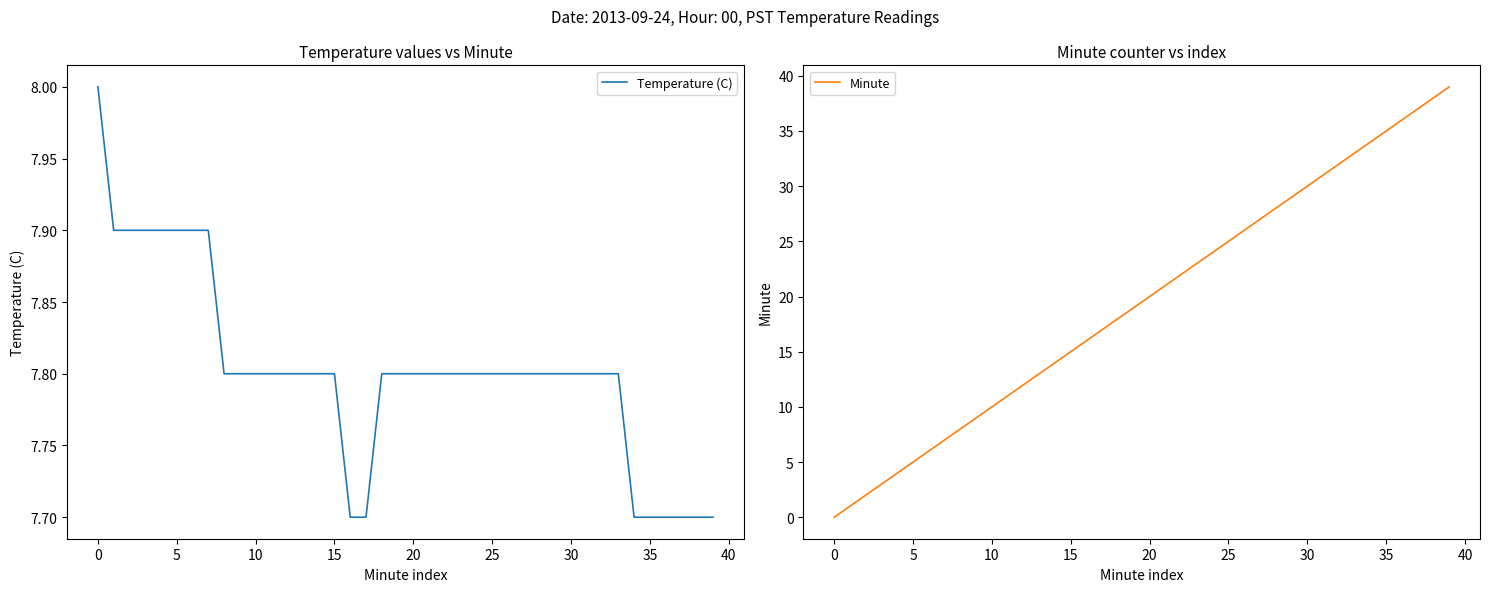

Does the chart have visible grid lines?

No